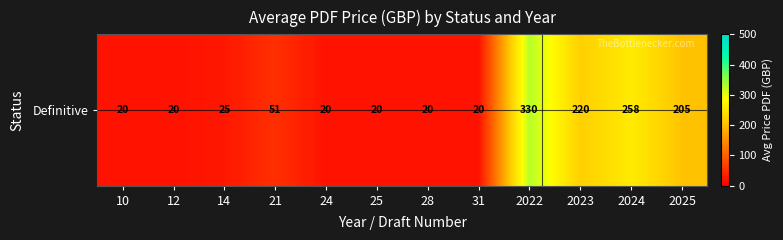

What is the difference between the maximum and minimum values?

310.0